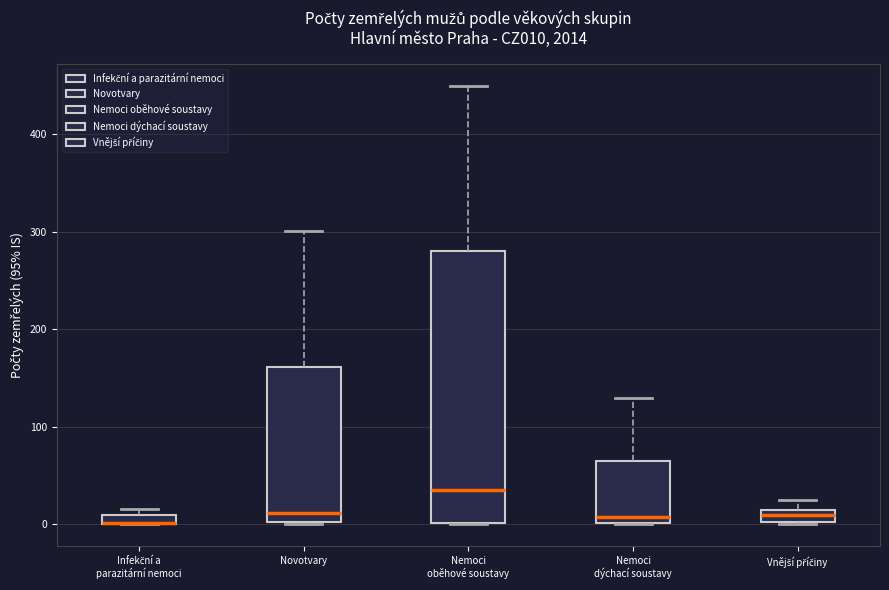

Where does the median line of the box for Novotvary sit on the y-axis? The values are not printed on the chart, so give them approximately, as read against the axis.

10